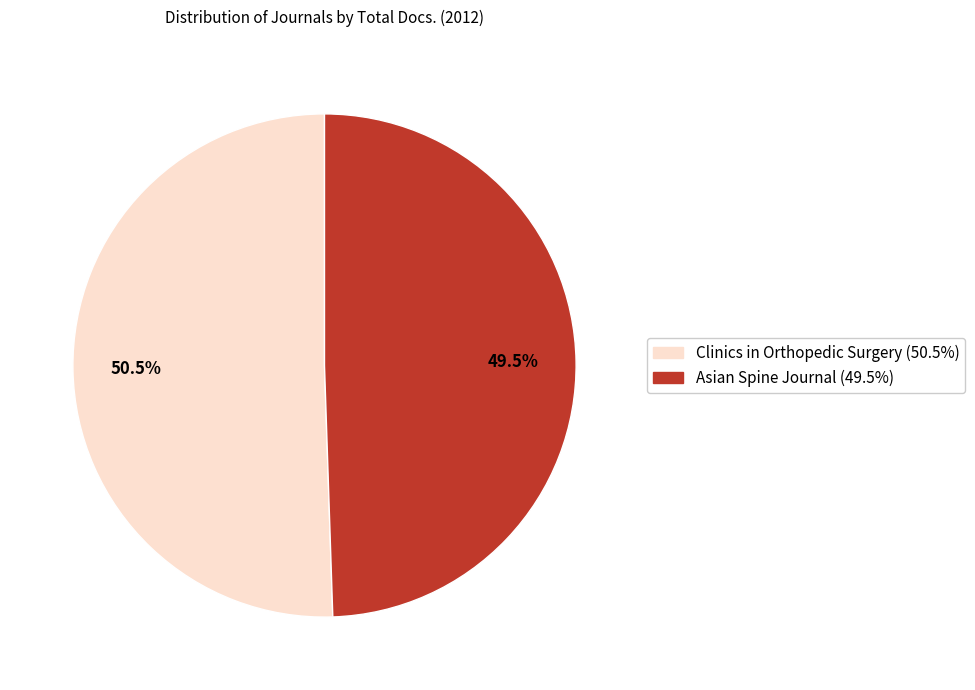

How much of the chart is everything except Clinics in Orthopedic Surgery?

49.5%